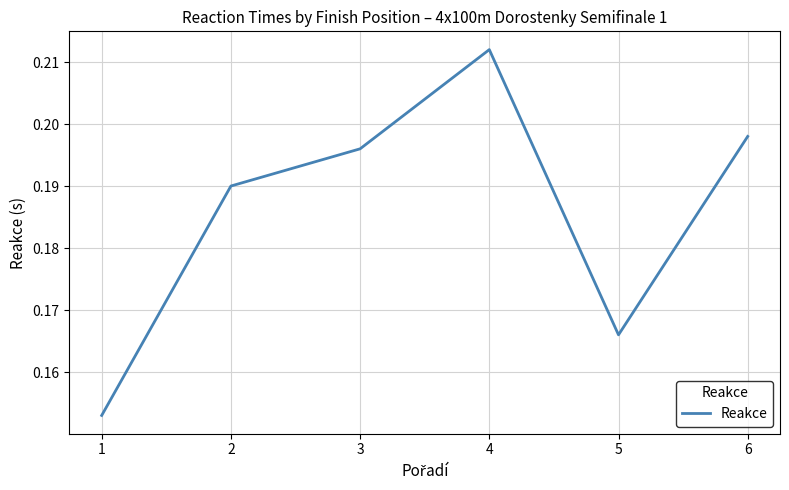

Rank the categories by value from highest to lowest.

4, 6, 3, 2, 5, 1